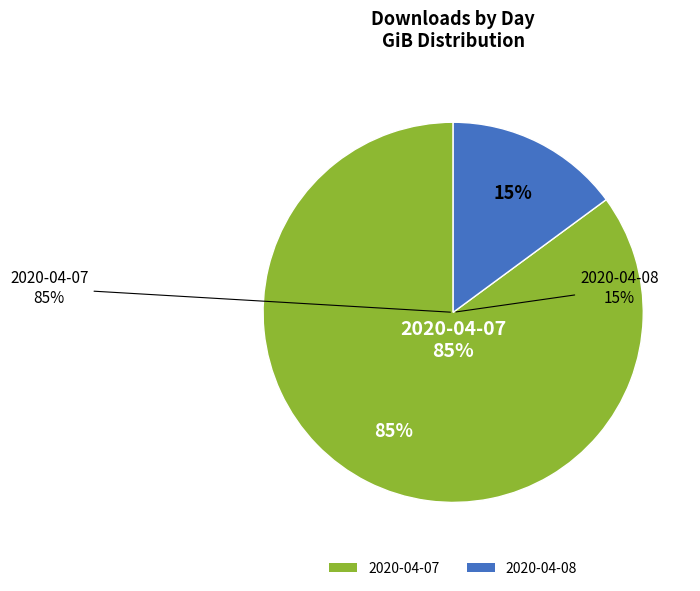

Count the number of slices in the pie.

2